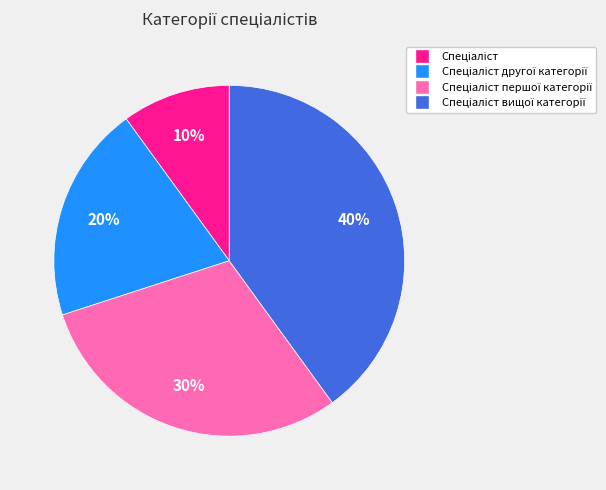

To the nearest percent, what is the average slice percentage?

25%